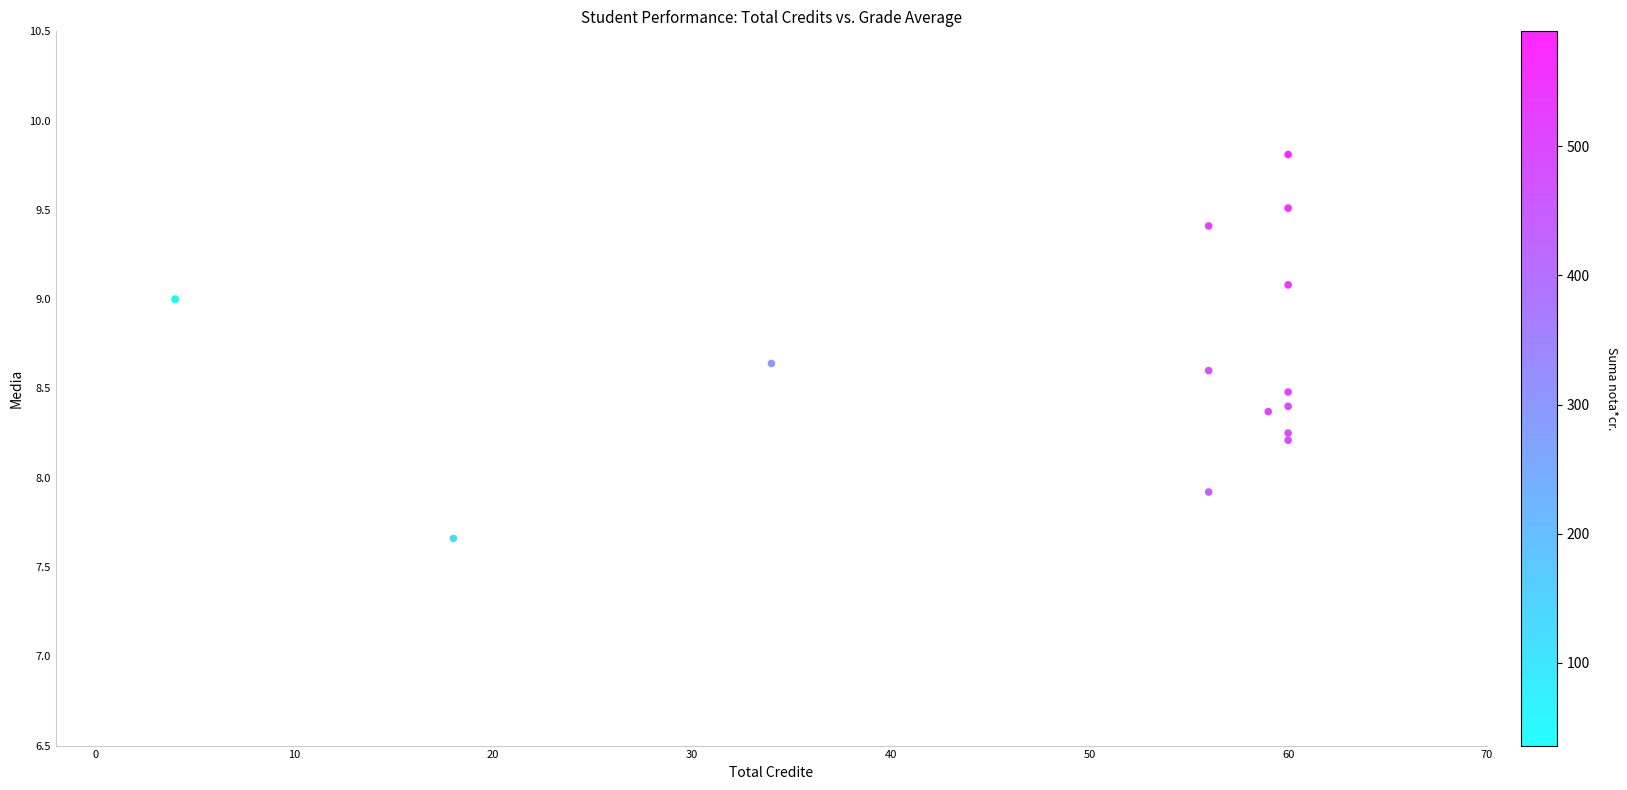

What Y value in the scatter plot is closest to 8?

7.9